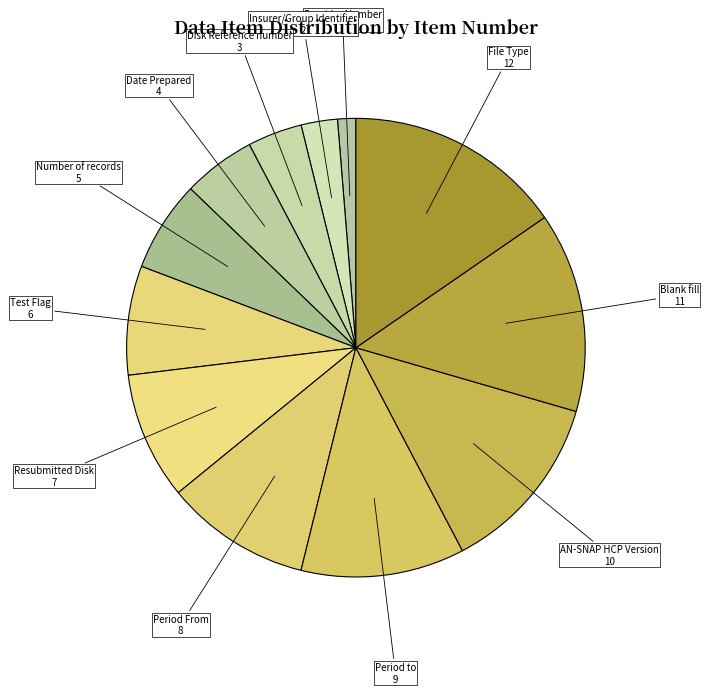

Count the number of slices in the pie.

12